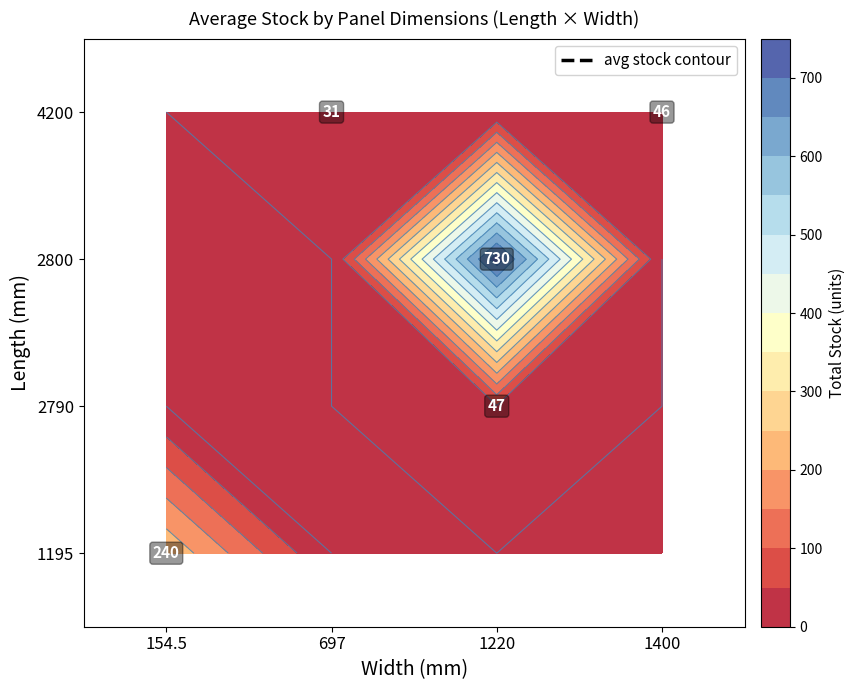

At which label does 1195 reach its peak?

154.5